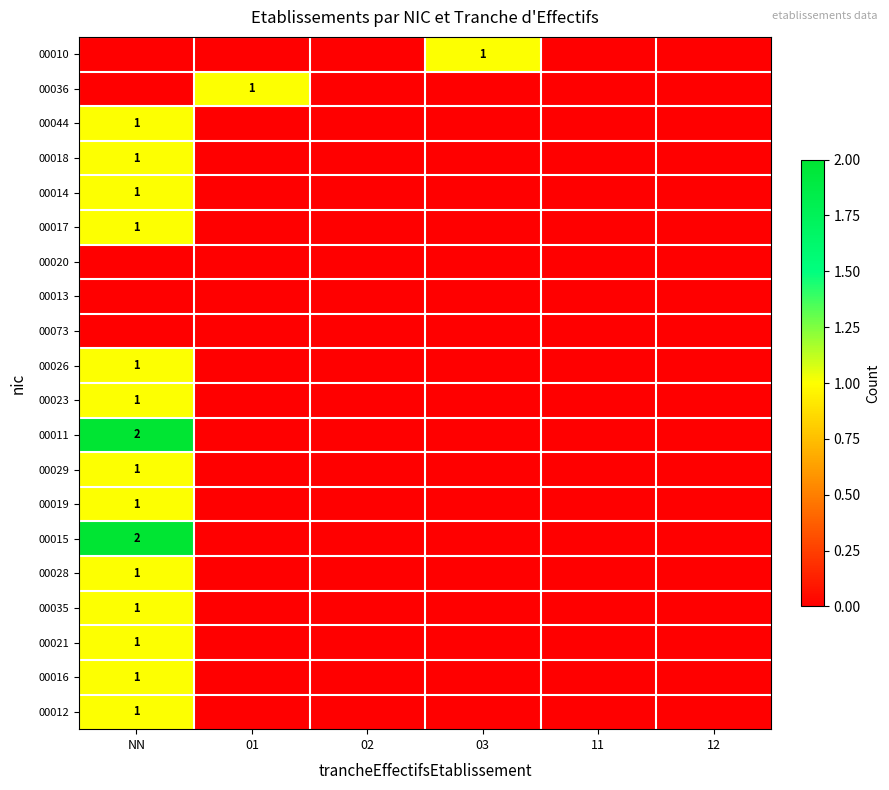

How many distinct data groups are displayed?

20